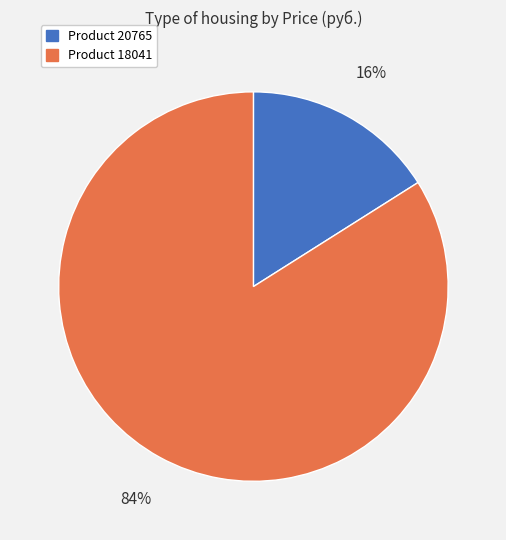

Does any single category account for the majority?

Yes